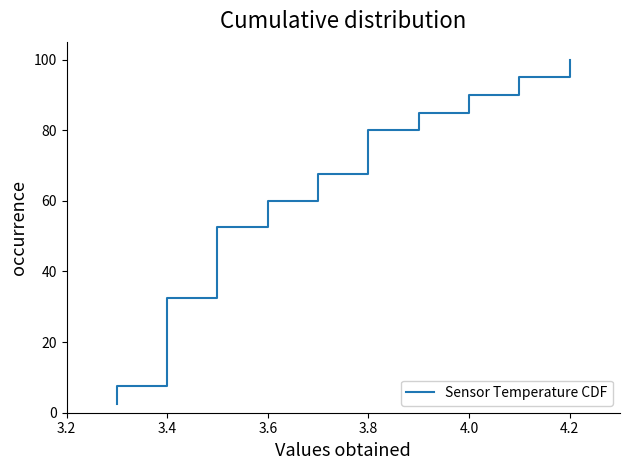

What is the value of the 1st point from the left?

2.5